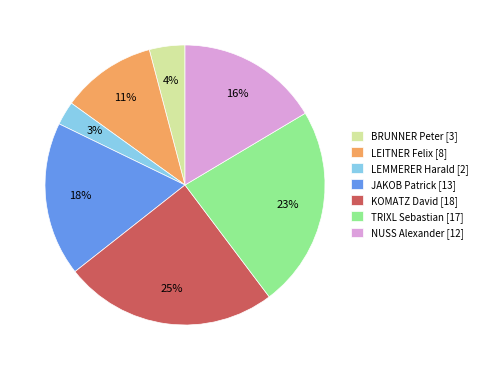

True or false: JAKOB Patrick accounts for 5% of the total.

False